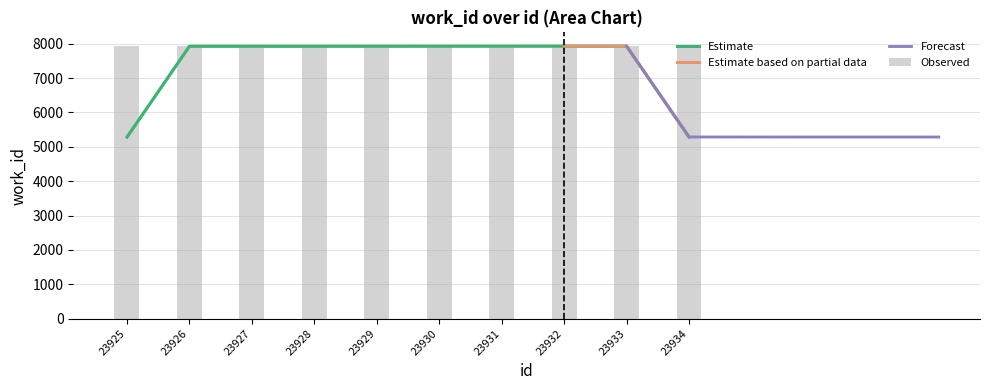

Reading left to right, what are all the values shown in this chart?

23925=7925	23926=7925	23927=7925	23928=7925	23929=7926	23930=7927	23931=7928	23932=7928	23933=7928	23934=7928